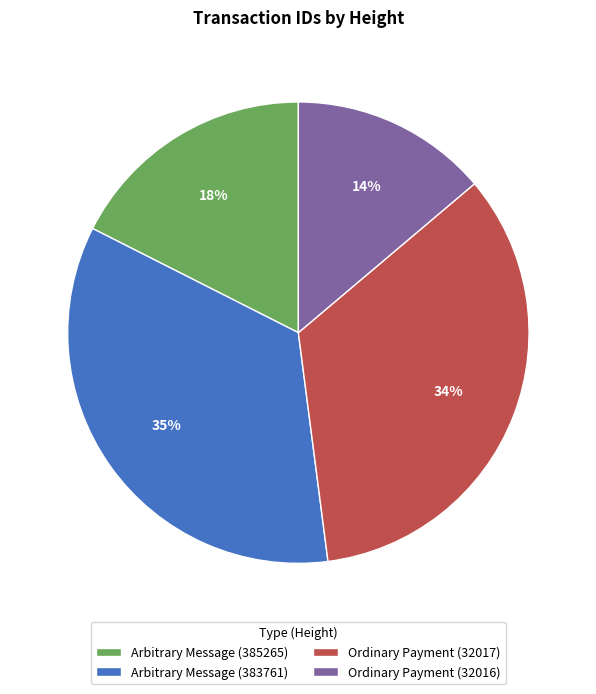

Is it true that Ordinary Payment (32017) is 22% of the pie?

False